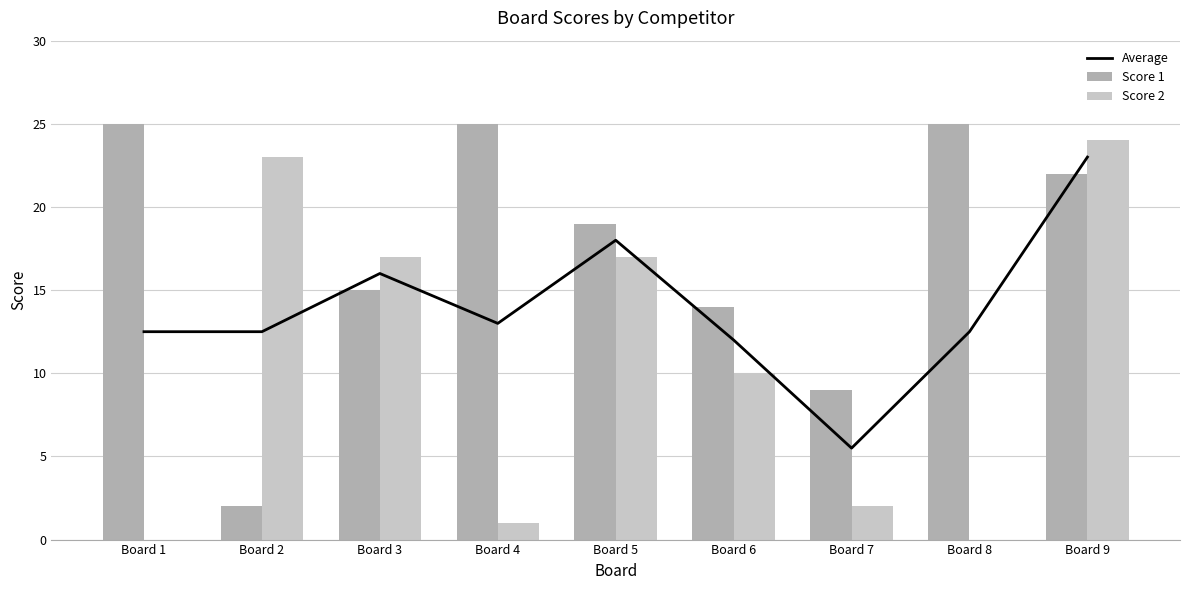

Reading right to left, extract all data points from this chart.

Average: 23.0	12.5	5.5	12.0	18.0	13.0	16.0	12.5	12.5
Score 1: 22.0	25.0	9.0	14.0	19.0	25.0	15.0	2.0	25.0
Score 2: 24.0	0.0	2.0	10.0	17.0	1.0	17.0	23.0	0.0